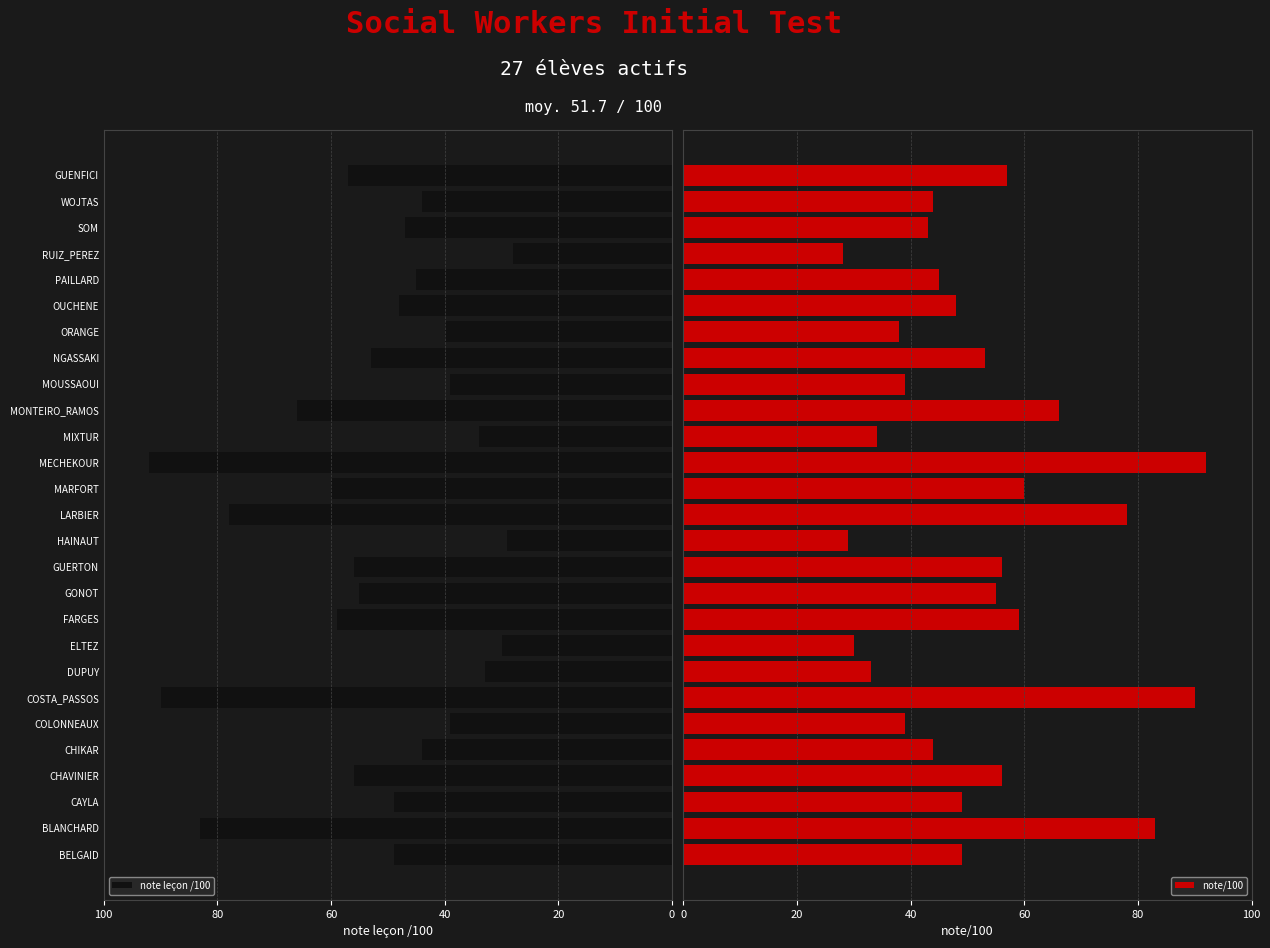

How many values in the note/100 series exceed 49?

12